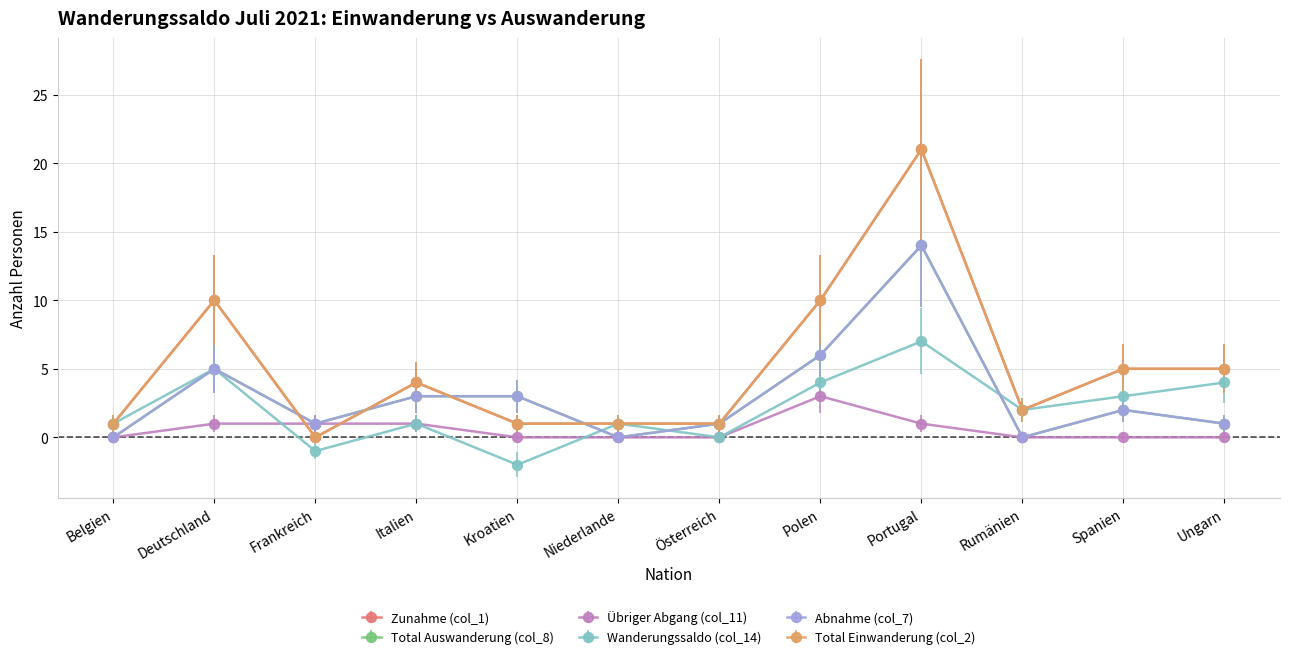

True or false: Abnahme (col_7) has a value of 14 at Portugal.

True